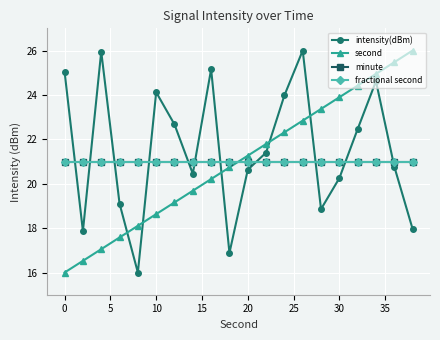

Which series ends up on top after the final intersection of fractional second and intensity(dBm)?

fractional second